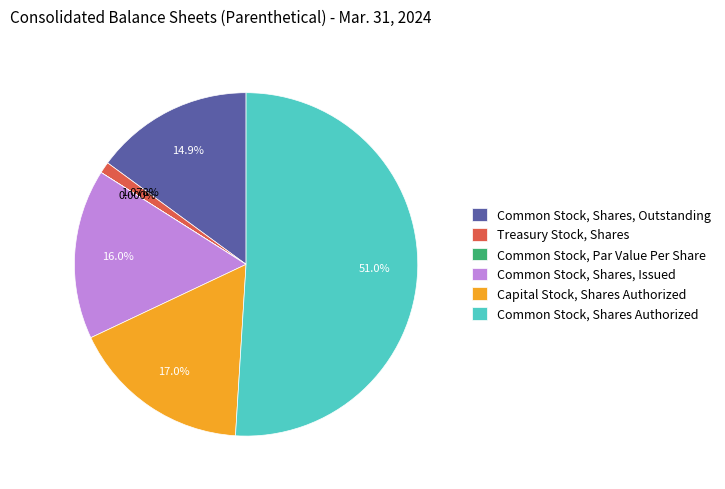

Does Treasury Stock, Shares account for over 50% of the chart?

No